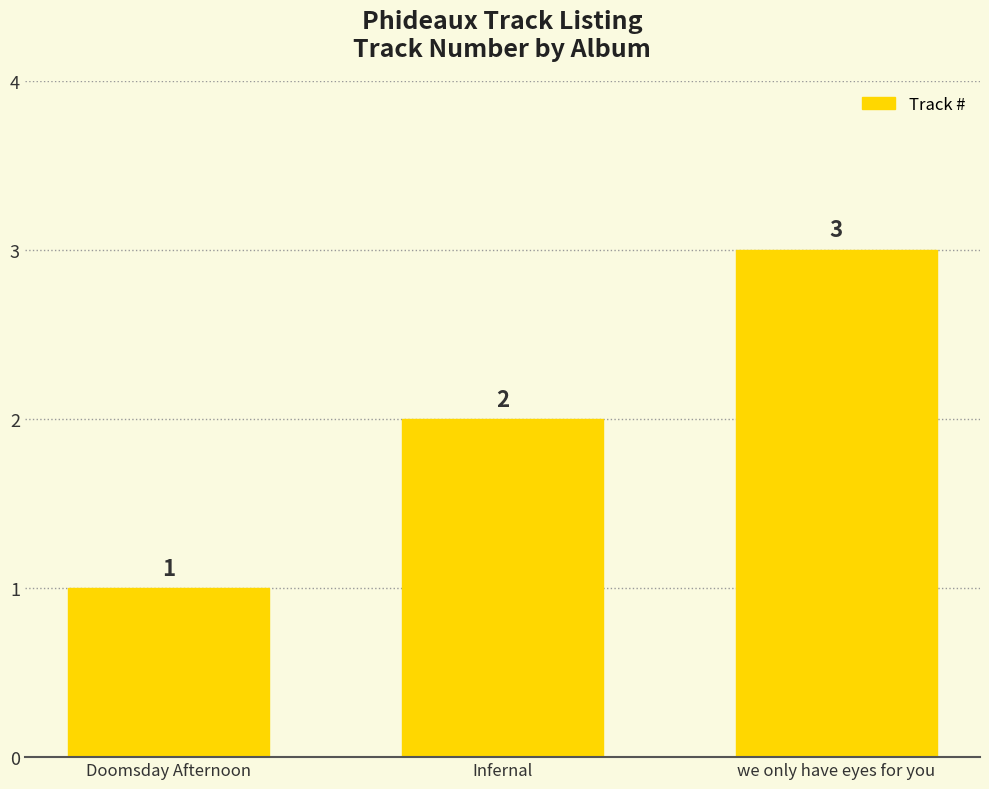

What is the difference between the maximum and minimum values?

2